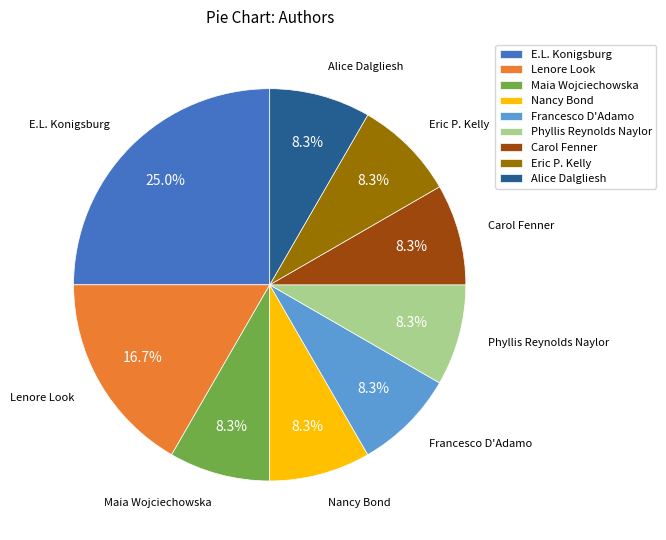

To the nearest percent, what portion does Alice Dalgliesh represent?

8%